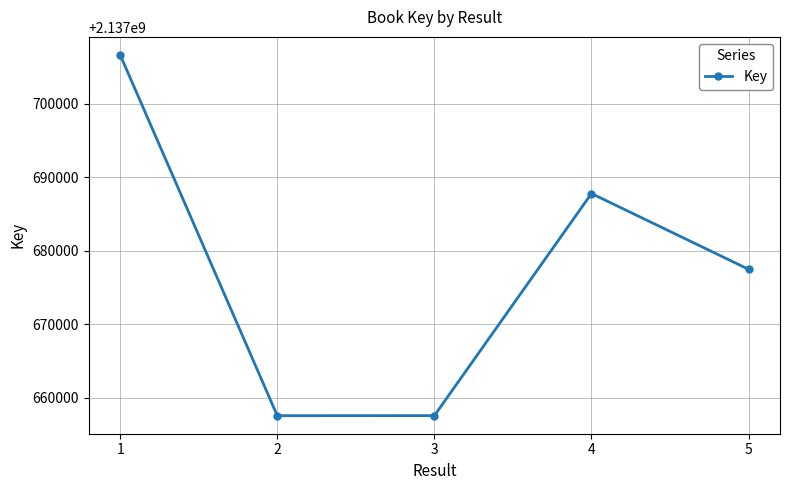

Where is the first local maximum?

4